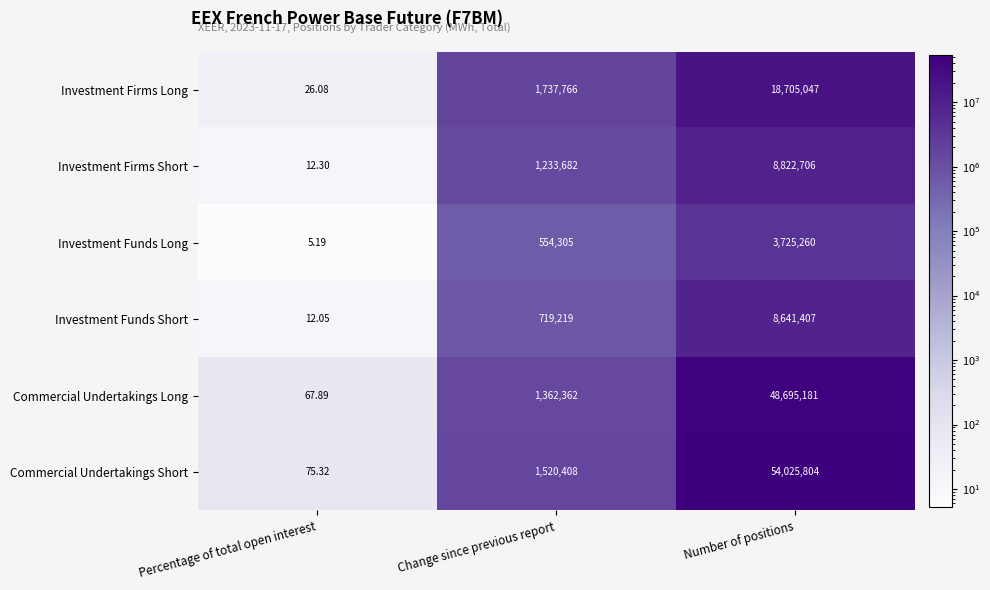

How many categories are shown in the chart?

3